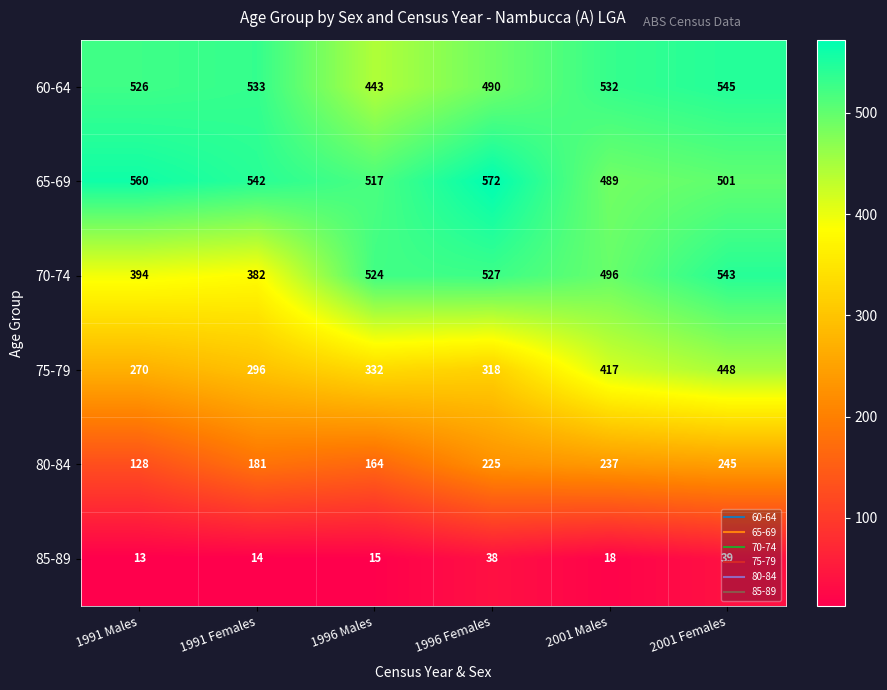

How many values in the 70-74 series are below 524?

3